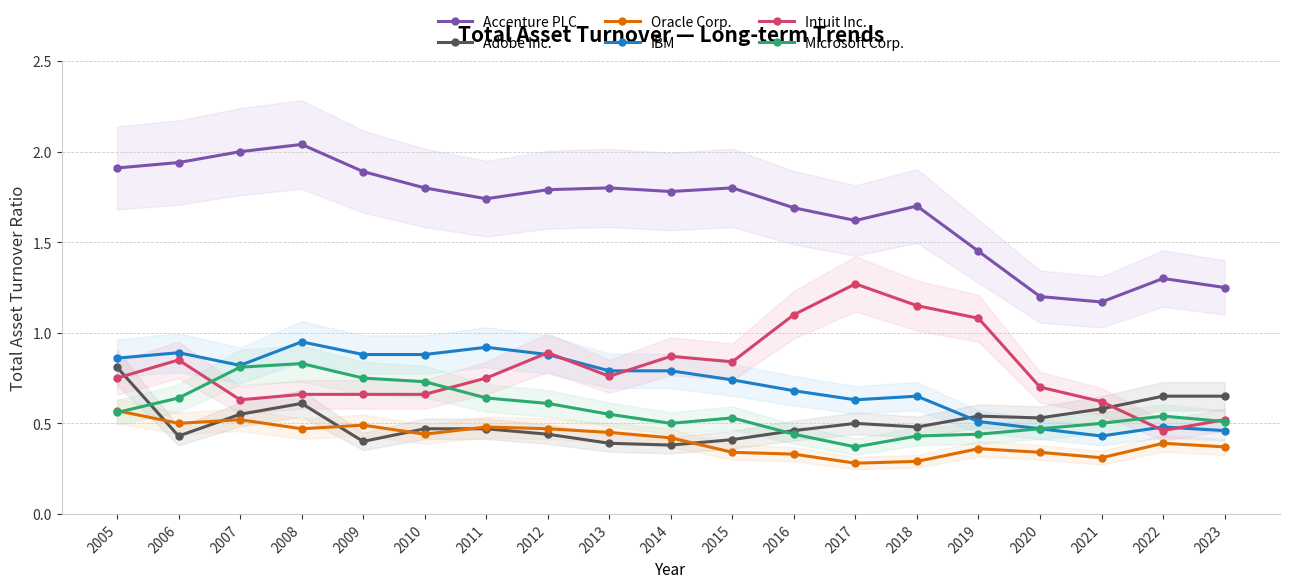

Read the IBM value at 2014.

0.8